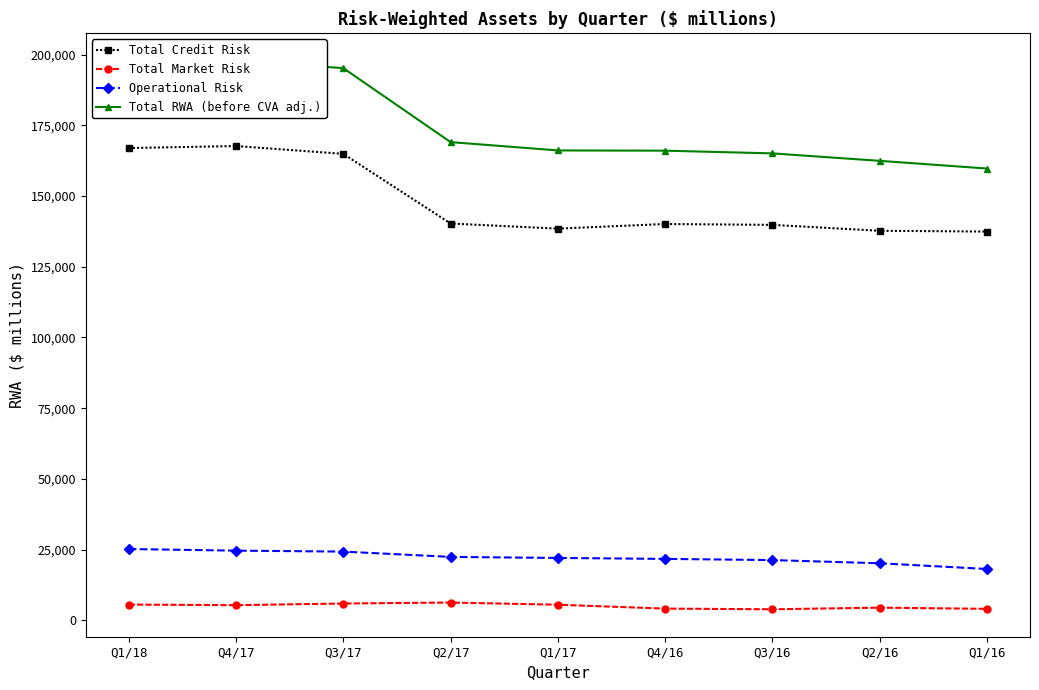

The Total Credit Risk series shows 195407 at Q1/17. True or false?

False